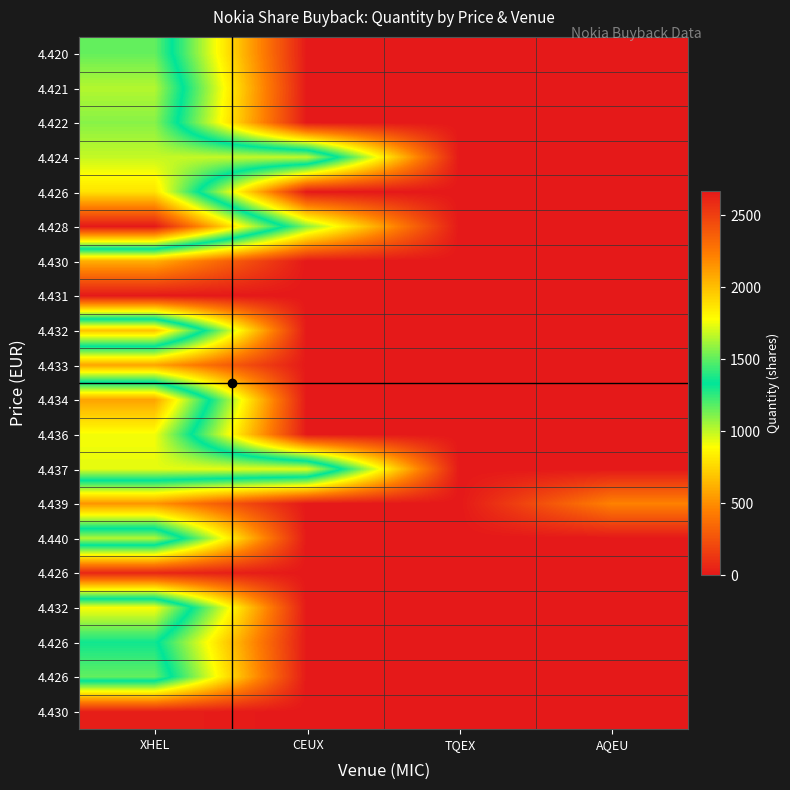

At which category does the chart reach its peak across all series?

XHEL